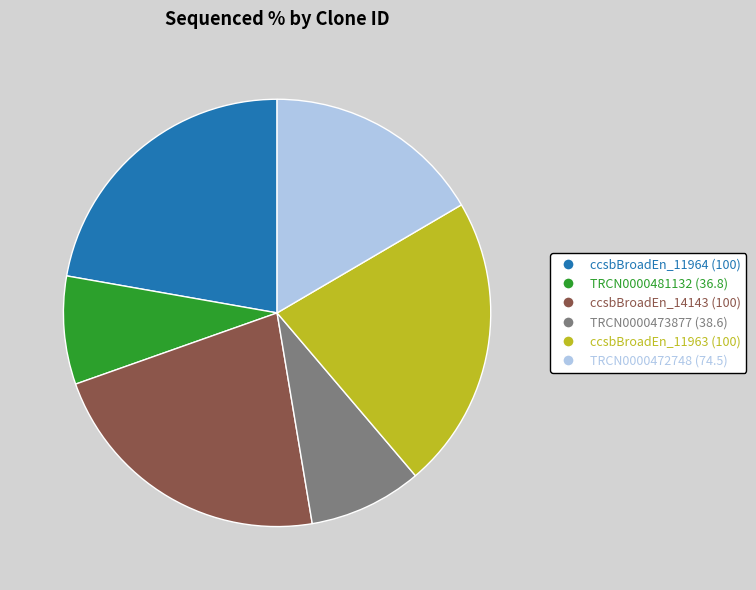

Is there any slice that represents more than half of the pie?

No